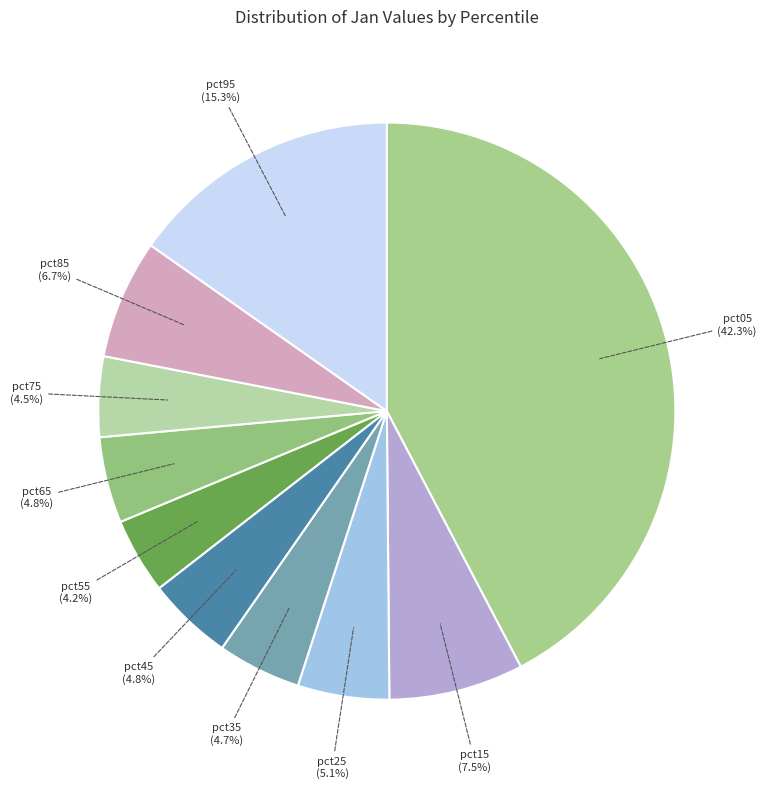

Which category has the biggest portion of the pie?

pct05